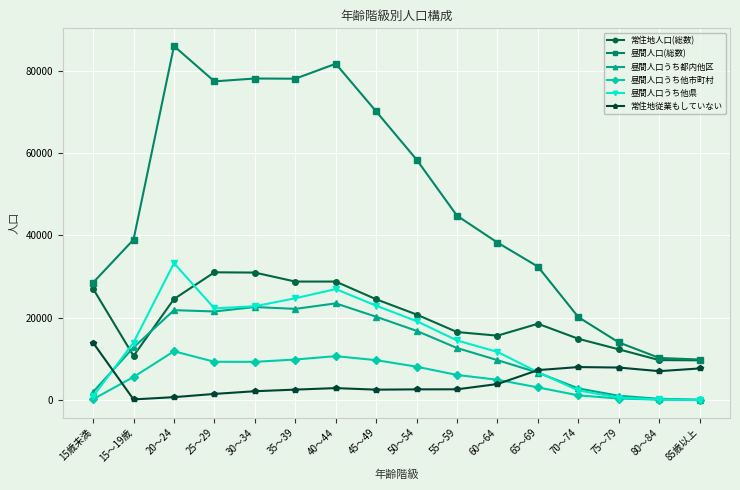

True or false: 昼間人口うち他市町村 has more than 0 points higher than both neighbors.

True